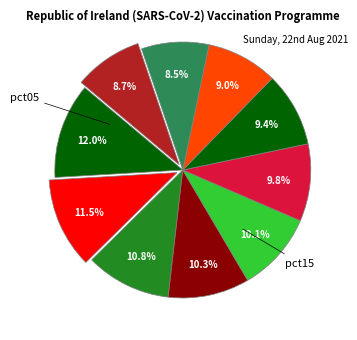

How many slices are in this pie chart?

10